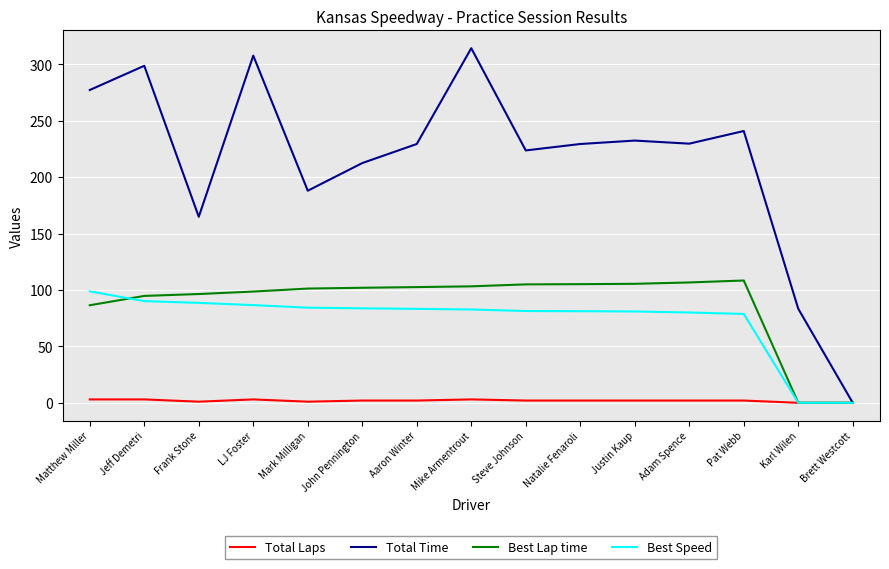

Between Matthew Miller and Natalie Fenaroli, which series saw the biggest shift?

Total Time